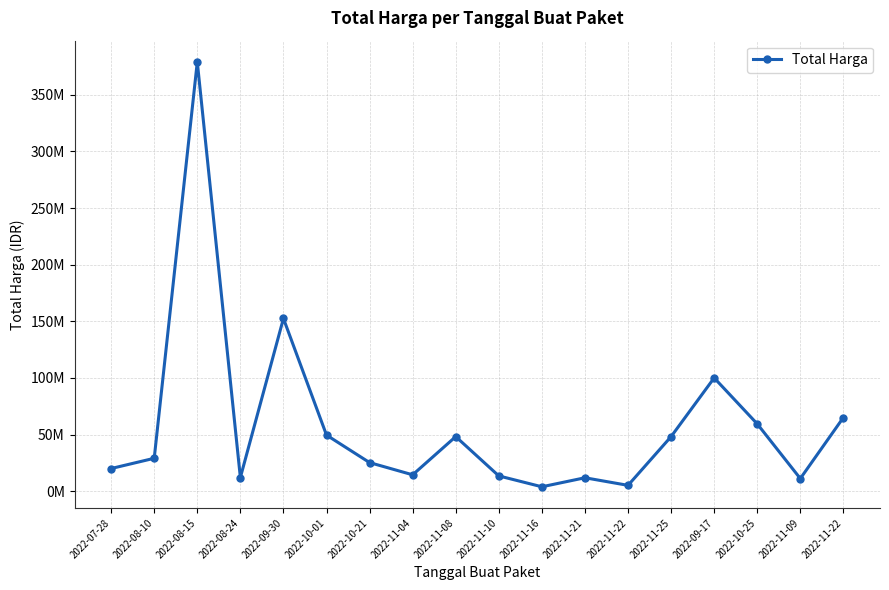

Is this an area chart (filled region under the line)?

No